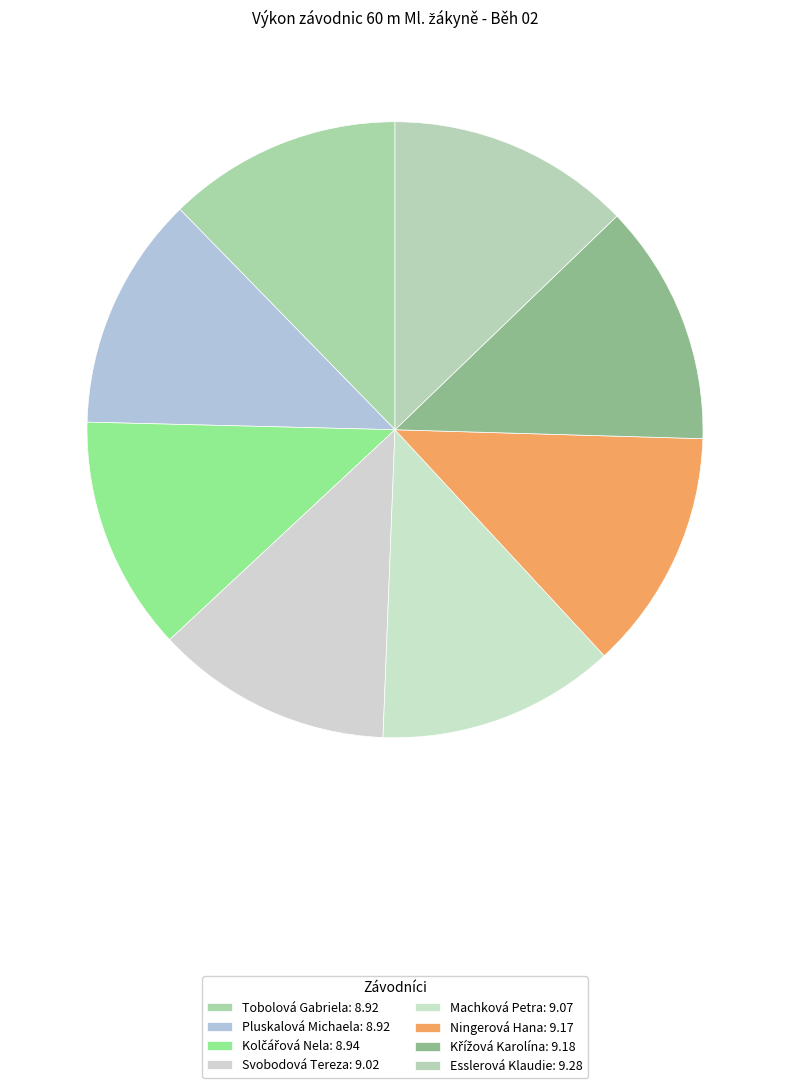

What is the change in value from Kolčářová Nela to Esslerová Klaudie?

+0.3